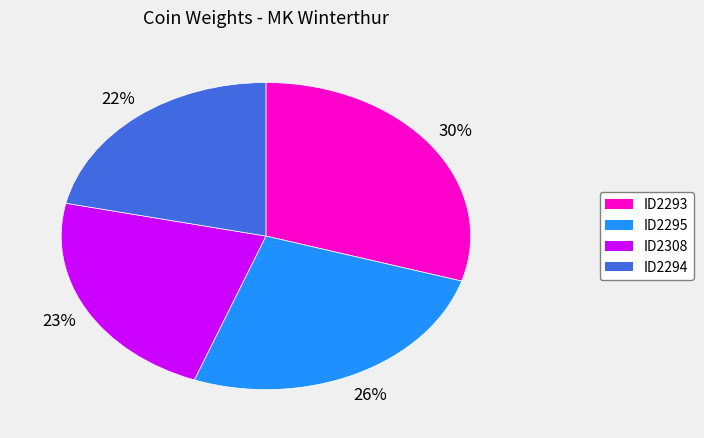

Which has a higher value, ID2308 or ID2295?

ID2295